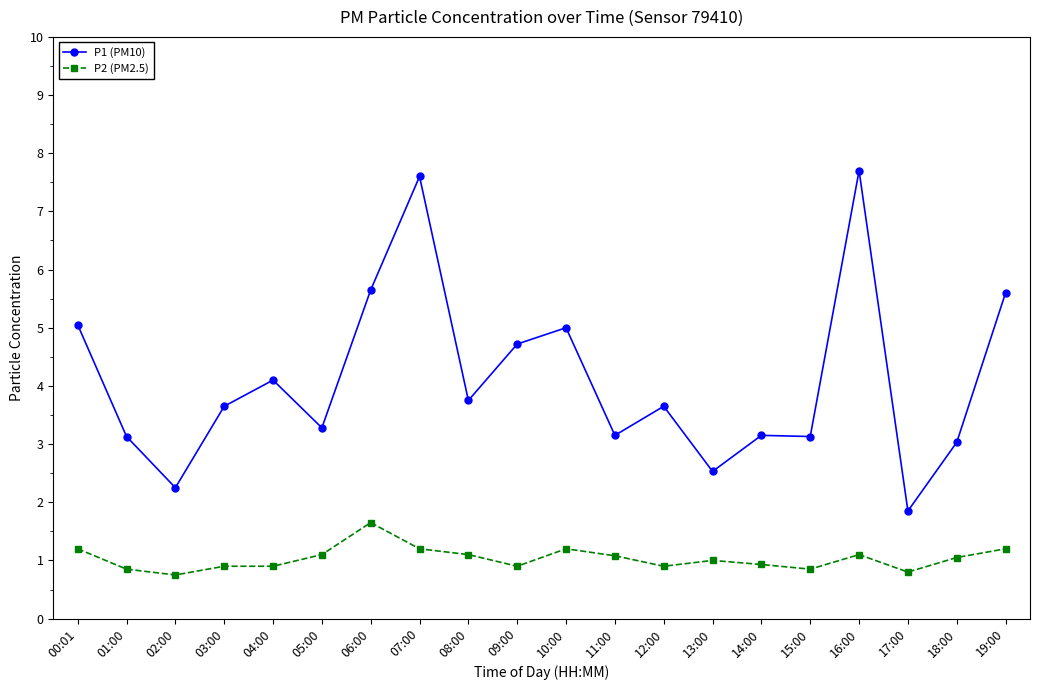

Which category has the highest value in the P2 (PM2.5) series?

06:00